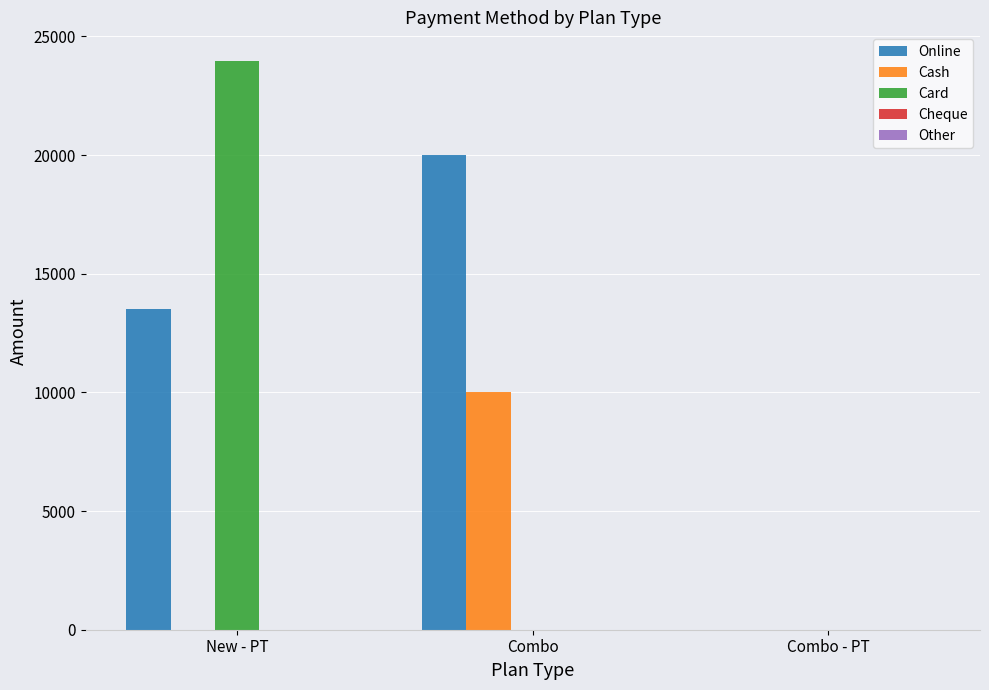

What is the approximate value of Card at New - PT, to the nearest 50?

23950